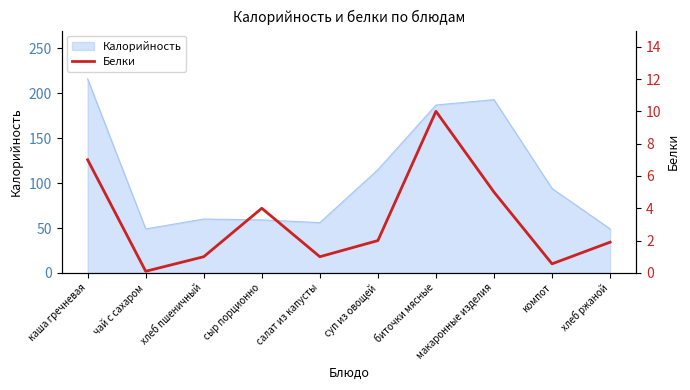

What is the highest value of the Калорийность series?

216